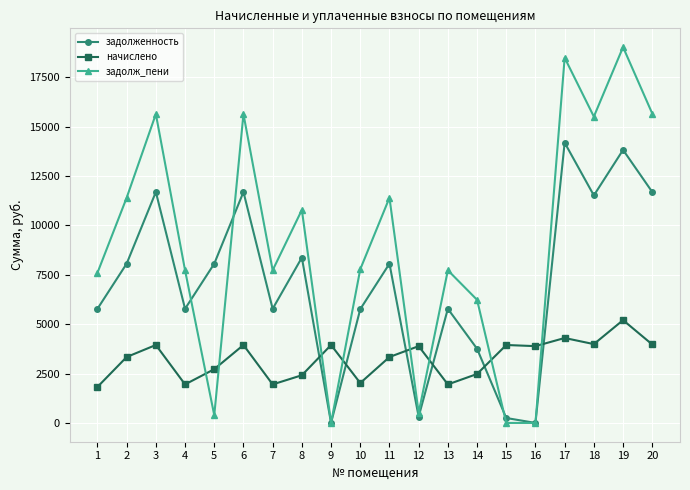

Where is the first local minimum for начислено?

4